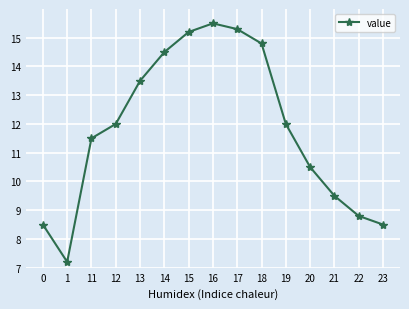

What is the sum of all values?

177.3